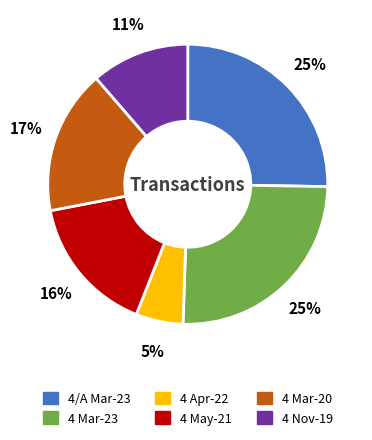

How many segments does this pie chart have?

6